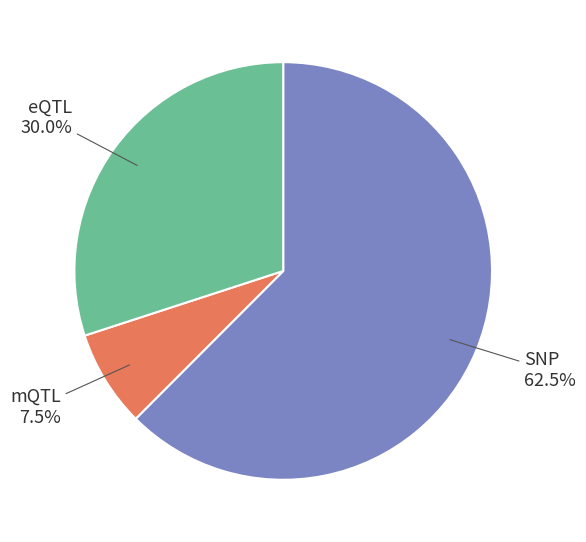

Is there any slice that represents more than half of the pie?

Yes